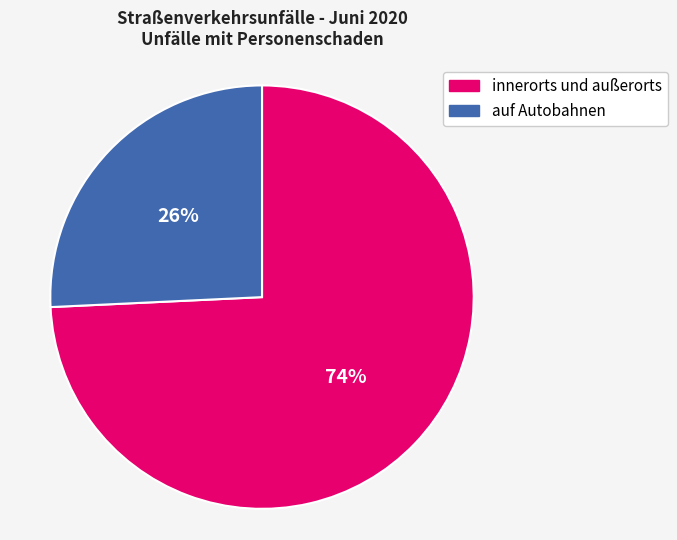

Rank the categories by value from lowest to highest.

auf Autobahnen, innerorts und außerorts